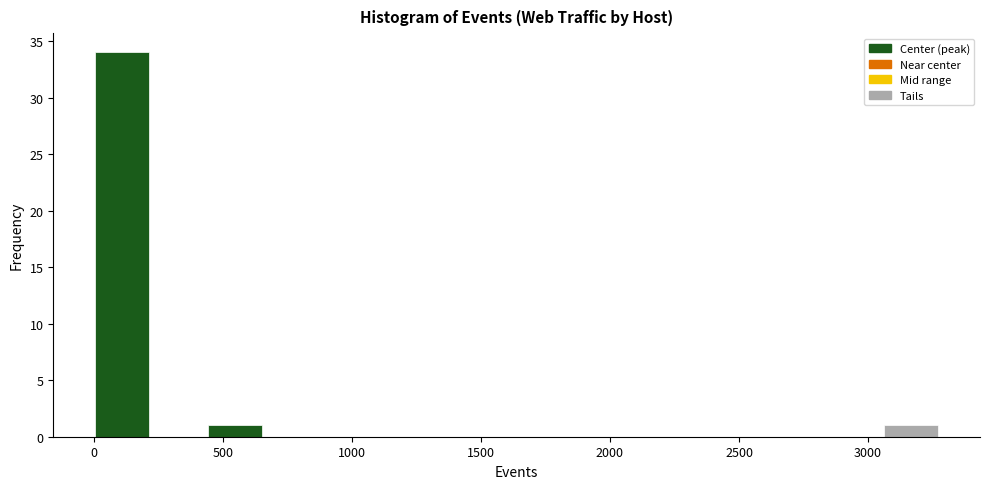

Reading left to right, list every bar in this chart as the range it spans on the x-axis followed by its height. Neither the bar edges nor the heights are printed on the chart, so give them approximately, as read against the axes.

0 to 200: 34
200 to 450: 0
450 to 650: 1
650 to 850: 0
850 to 1100: 0
1100 to 1300: 0
1300 to 1550: 0
1550 to 1750: 0
1750 to 1950: 0
1950 to 2200: 0
2200 to 2400: 0
2400 to 2600: 0
2600 to 2850: 0
2850 to 3050: 0
3050 to 3300: 1